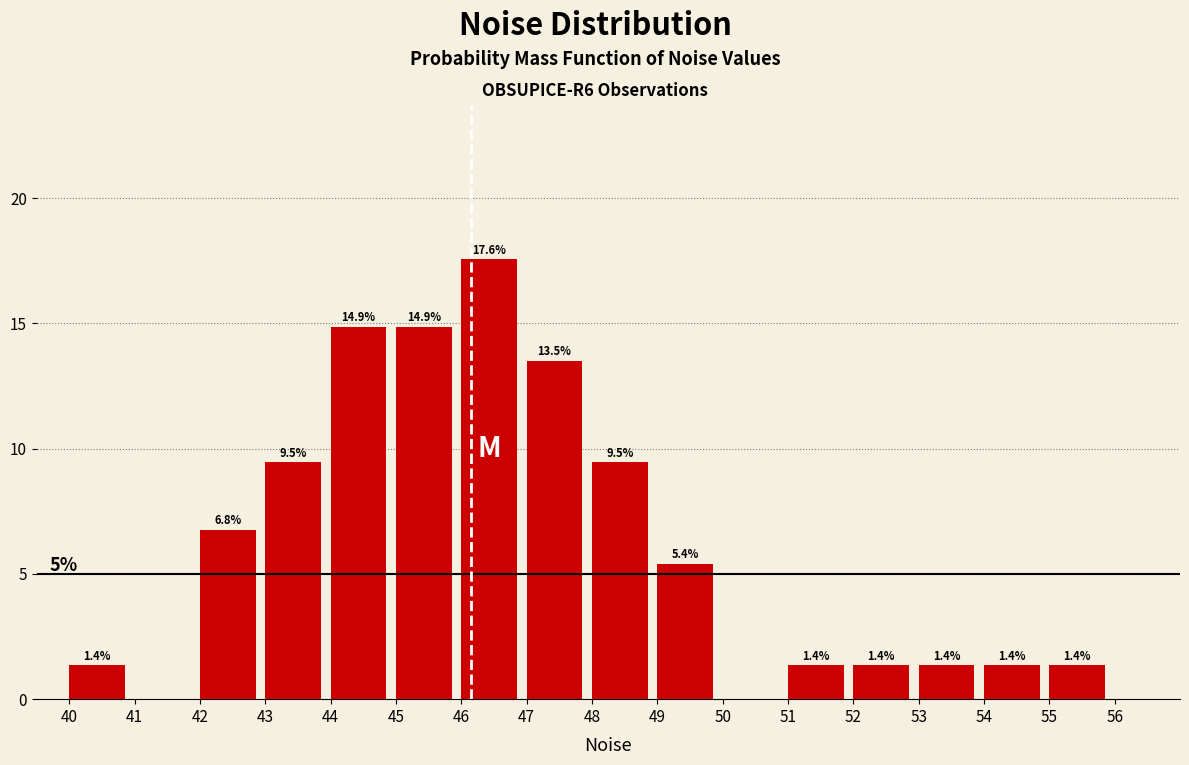

Which range on the x-axis has the tallest bar?

46 to 47